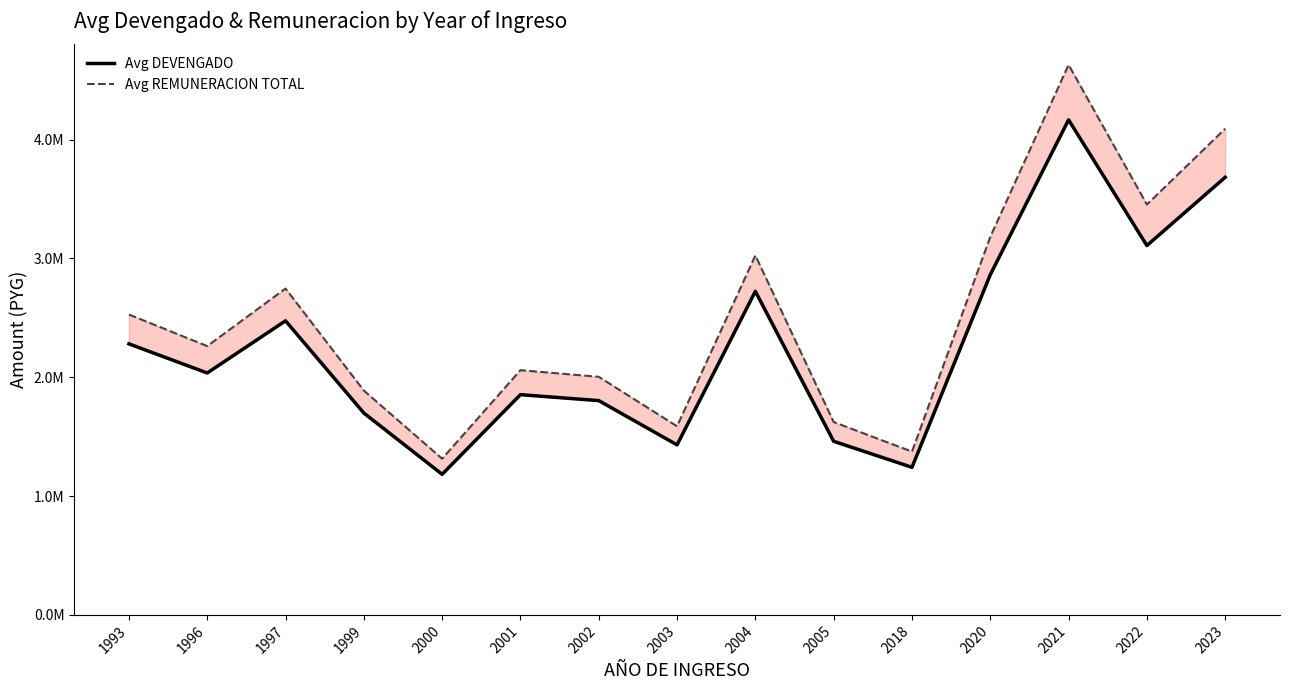

How many data points in Avg REMUNERACION TOTAL are less than 2262200?

7